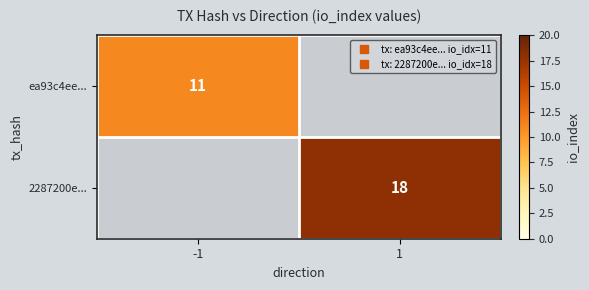

Is the value of 2287200e... at 1 greater than the value of ea93c4ee... at -1?

Yes